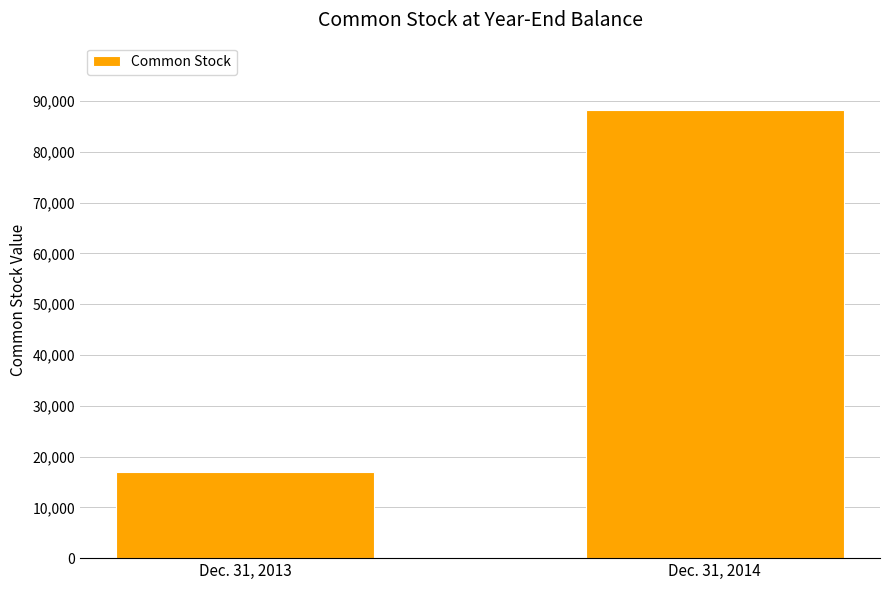

Reading left to right, extract all data points from this chart.

16951	88245